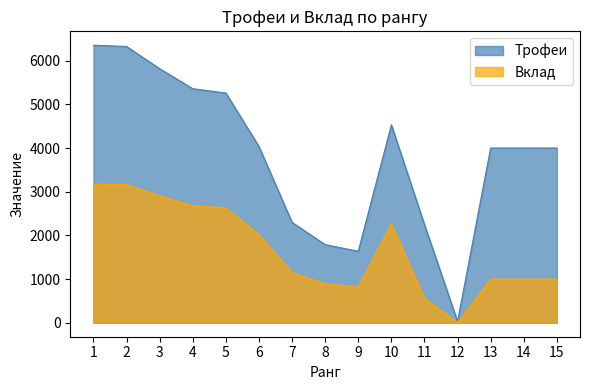

What is the value of the Вклад point at the 13th from the left?

1000